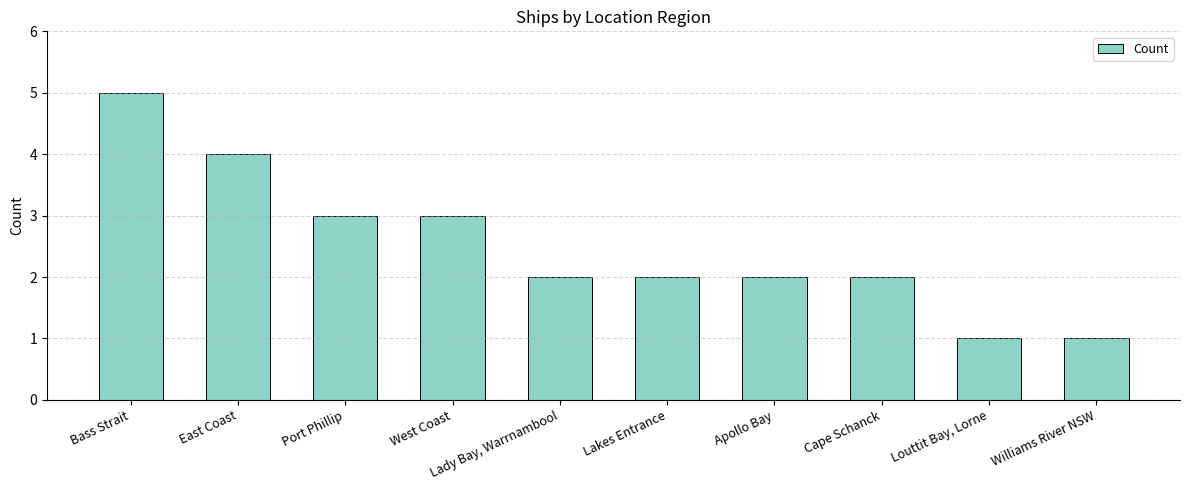

The chart shows a value of 3 at West Coast. True or false?

True